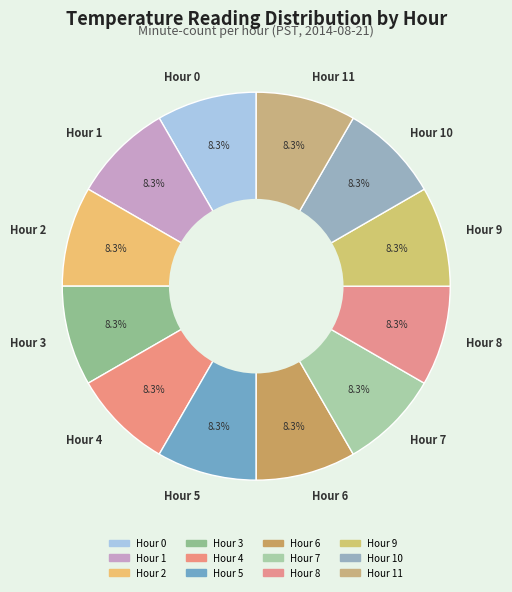

To the nearest percent, what is the difference between the largest and smallest slice percentages?

0%